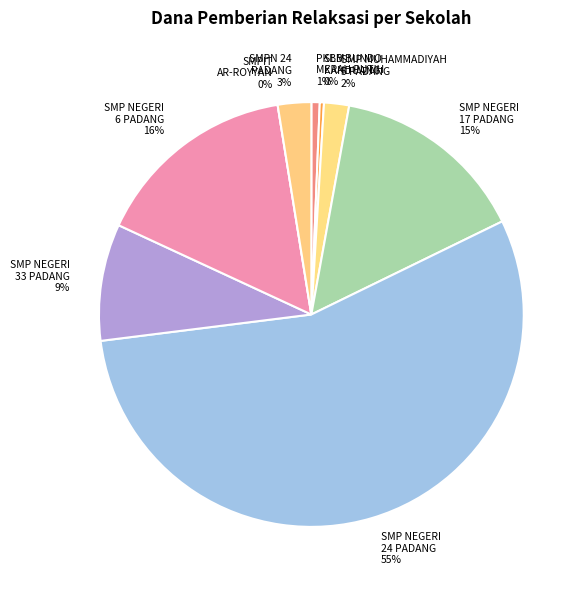

Between PKBM MERAH PUTIH and SMPN 24 PADANG, which is larger?

SMPN 24 PADANG